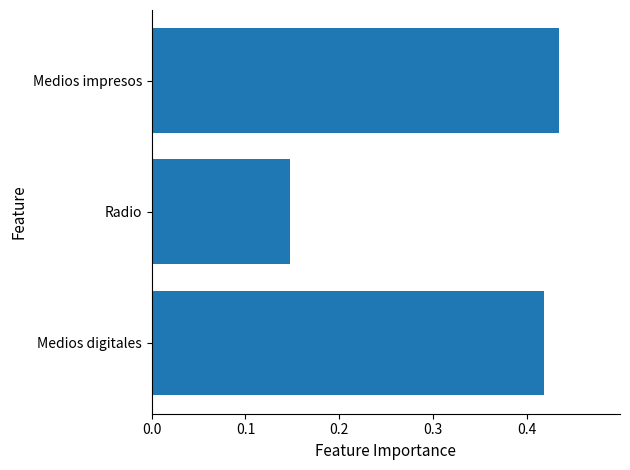

List the labels in order of value, largest first.

Medios impresos, Medios digitales, Radio